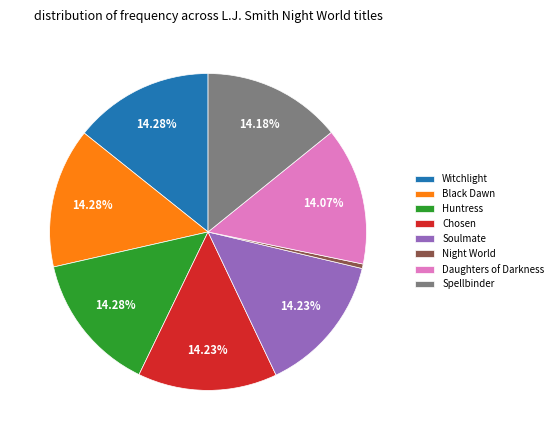

What percentage is the Witchlight slice, to the nearest percent?

14%